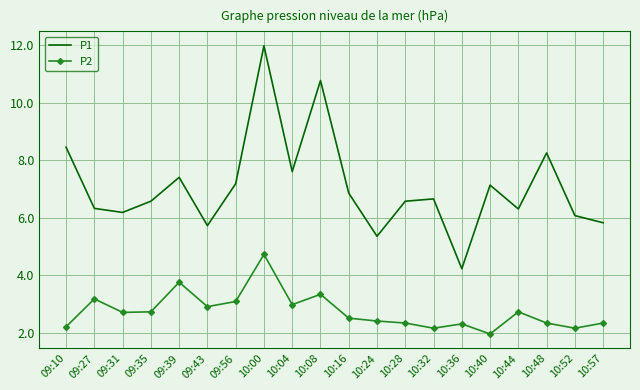

List the series in order of their overall mean, lowest first.

P2, P1